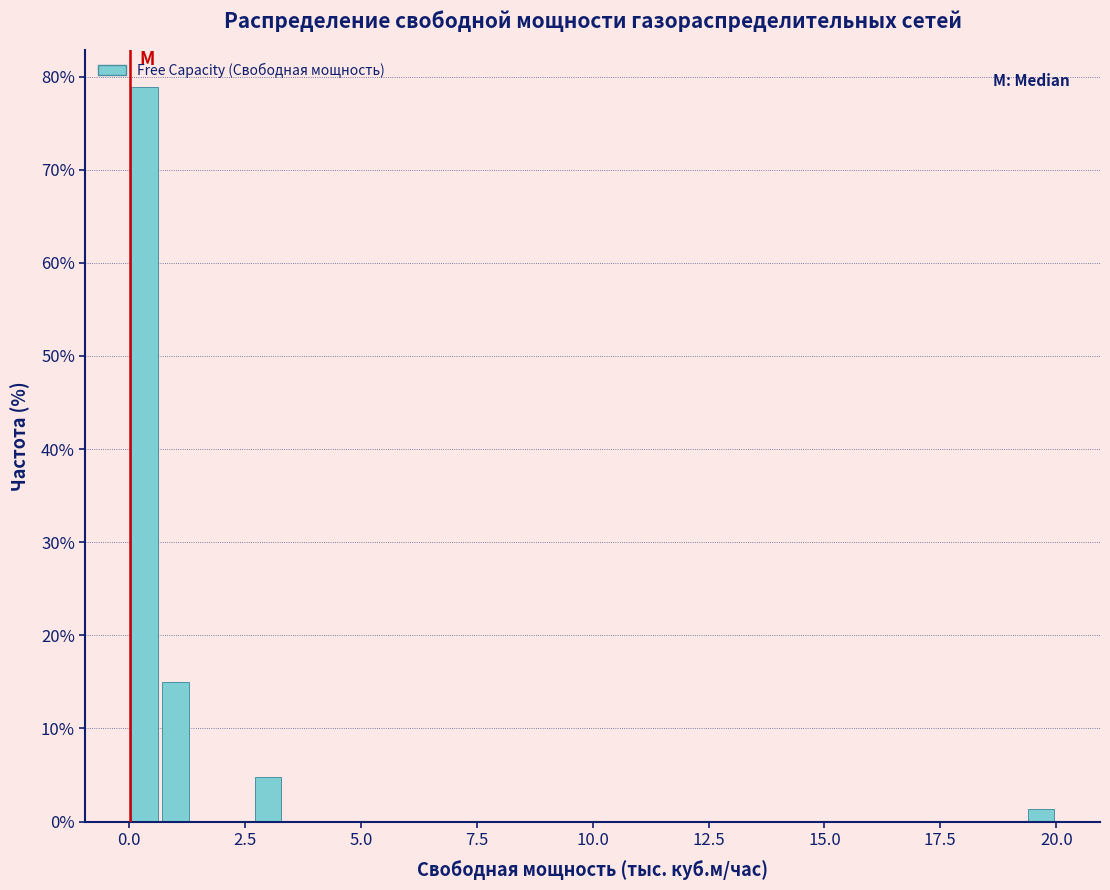

Around what value on the x-axis is the tallest bar? Give the approximate position of its centre, as read against the axis.

0.5